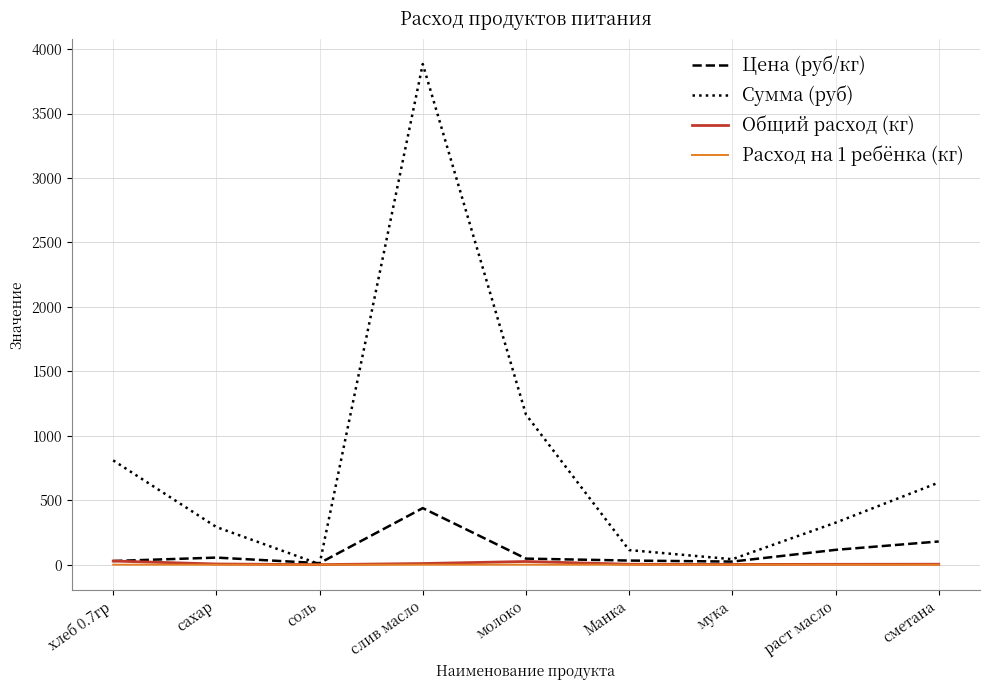

What are all the series names shown in the legend?

Цена (руб/кг), Сумма (руб), Общий расход (кг), Расход на 1 ребёнка (кг)